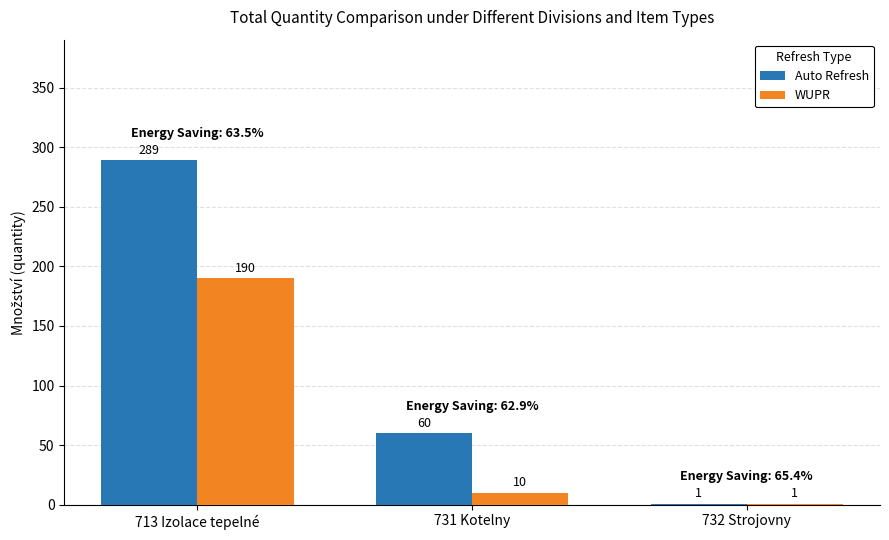

What are all the series names shown in the legend?

Auto Refresh, WUPR